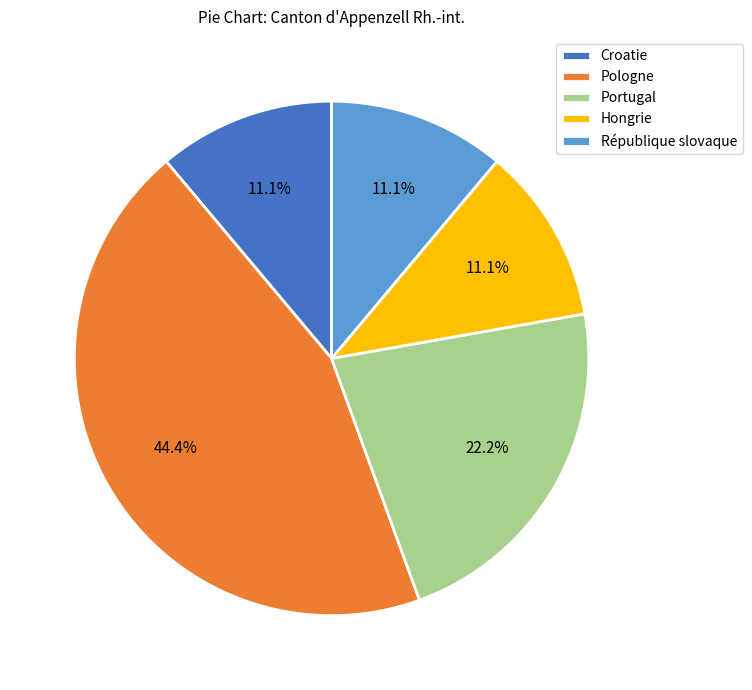

Between Croatie and Portugal, which is larger?

Portugal